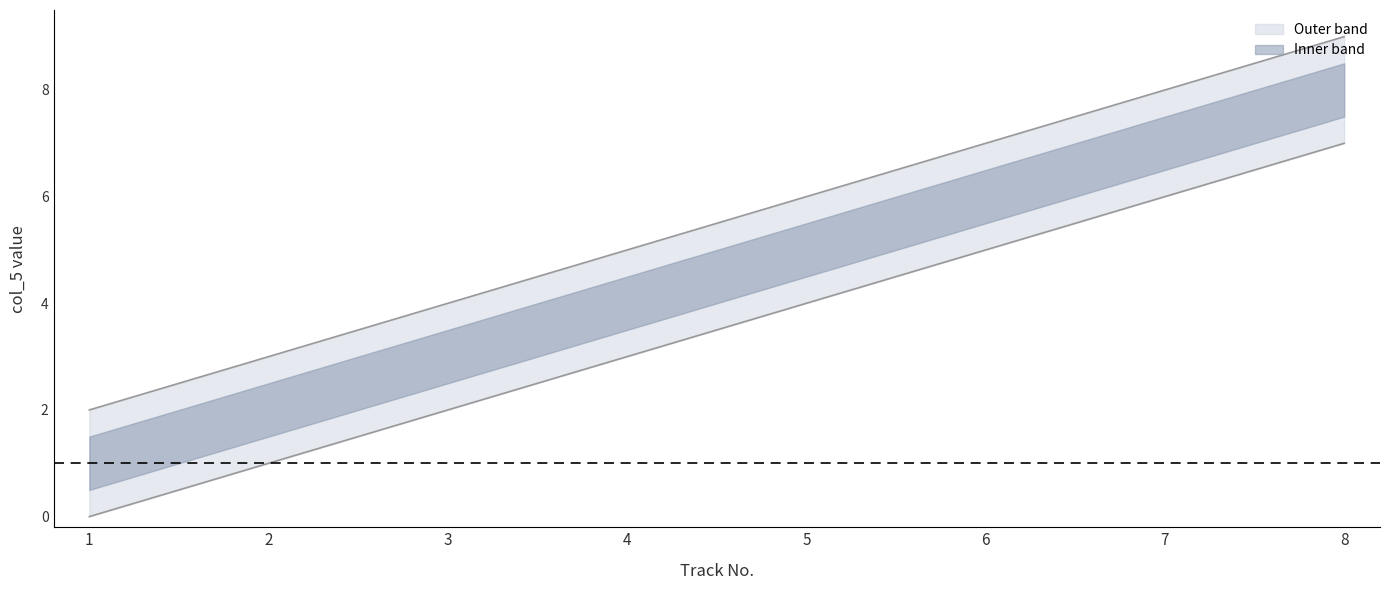

True or false: the data has more than 1 interior local peaks.

False